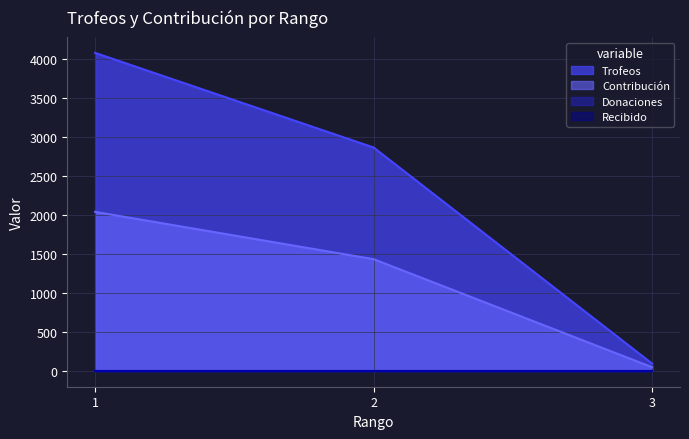

How many values in the Trofeos series are below 2864?

1